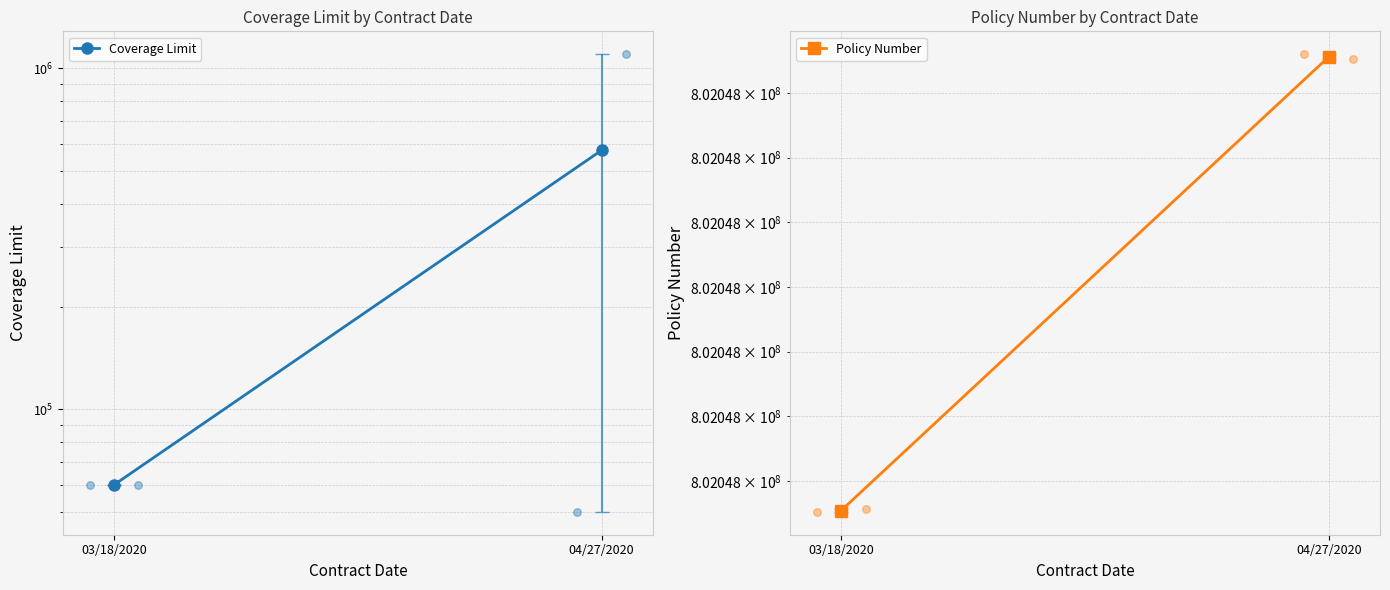

Which series has the widest spread of Y values?

Coverage Limit